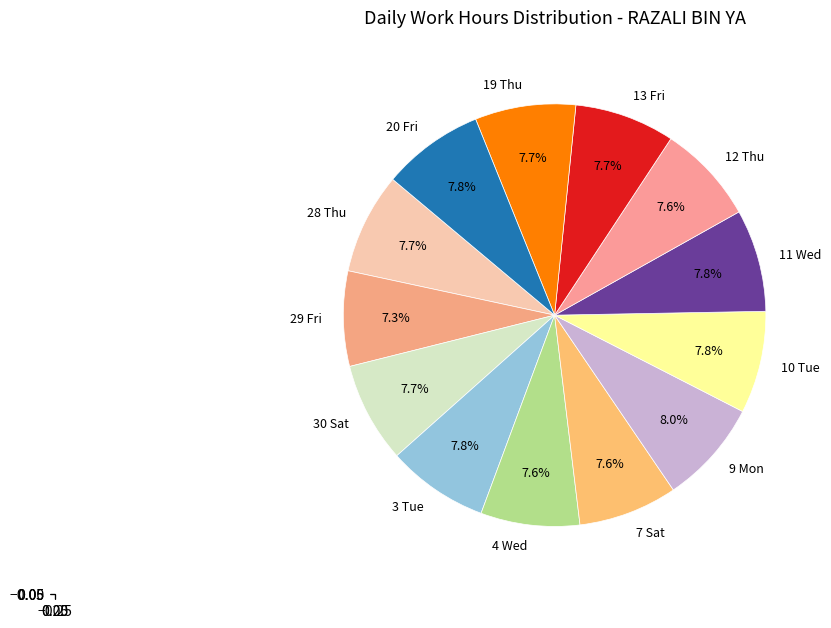

How many slices are in this pie chart?

13